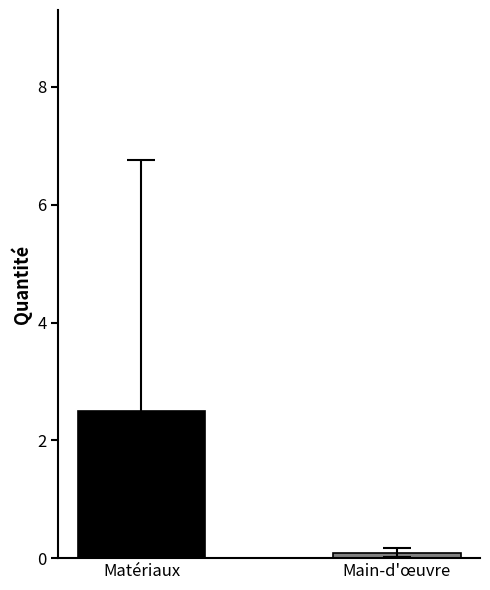

Where does the data first go above 2?

Matériaux